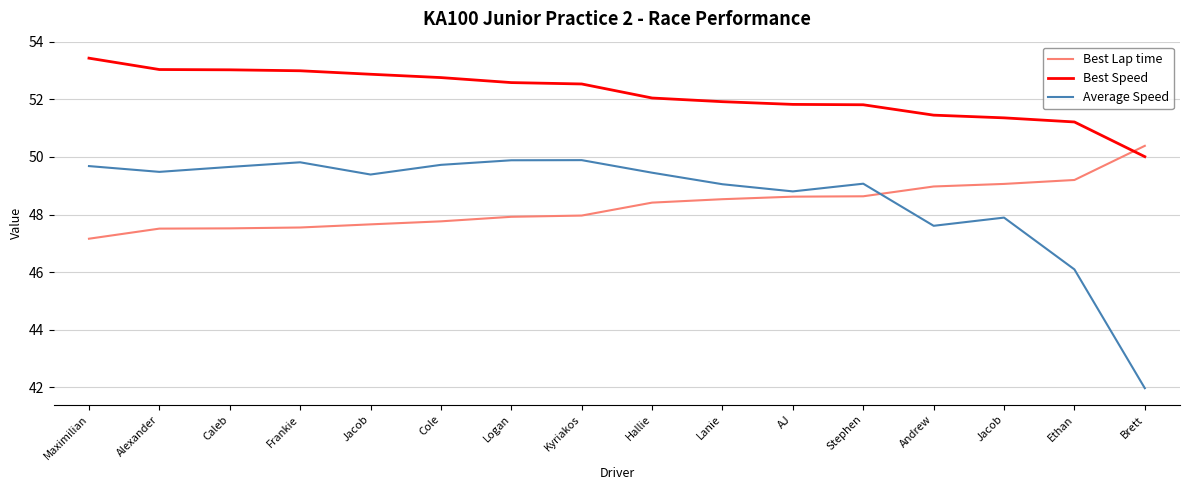

What is the sum of all Best Lap time values?

772.9